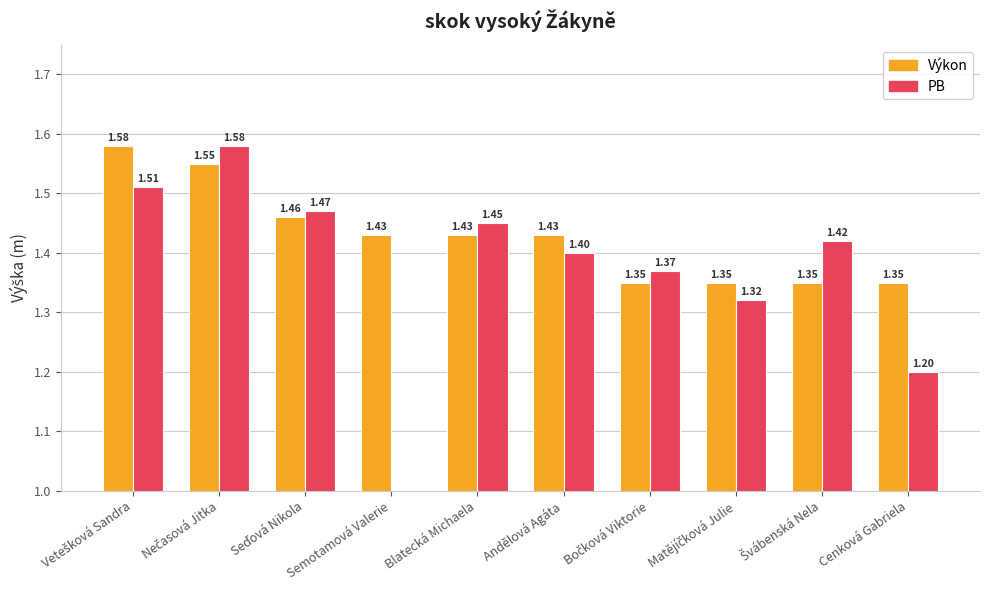

Between Cenková Gabriela and Nečasová Jitka, which is larger?

Nečasová Jitka